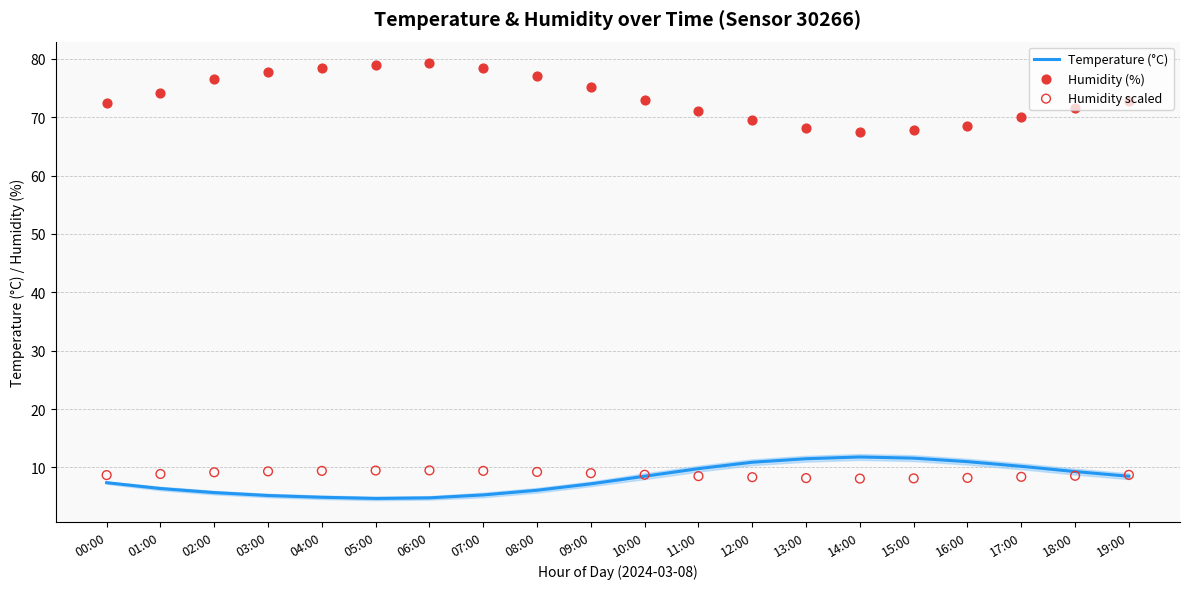

Which series reaches the maximum Y coordinate?

Humidity (%)